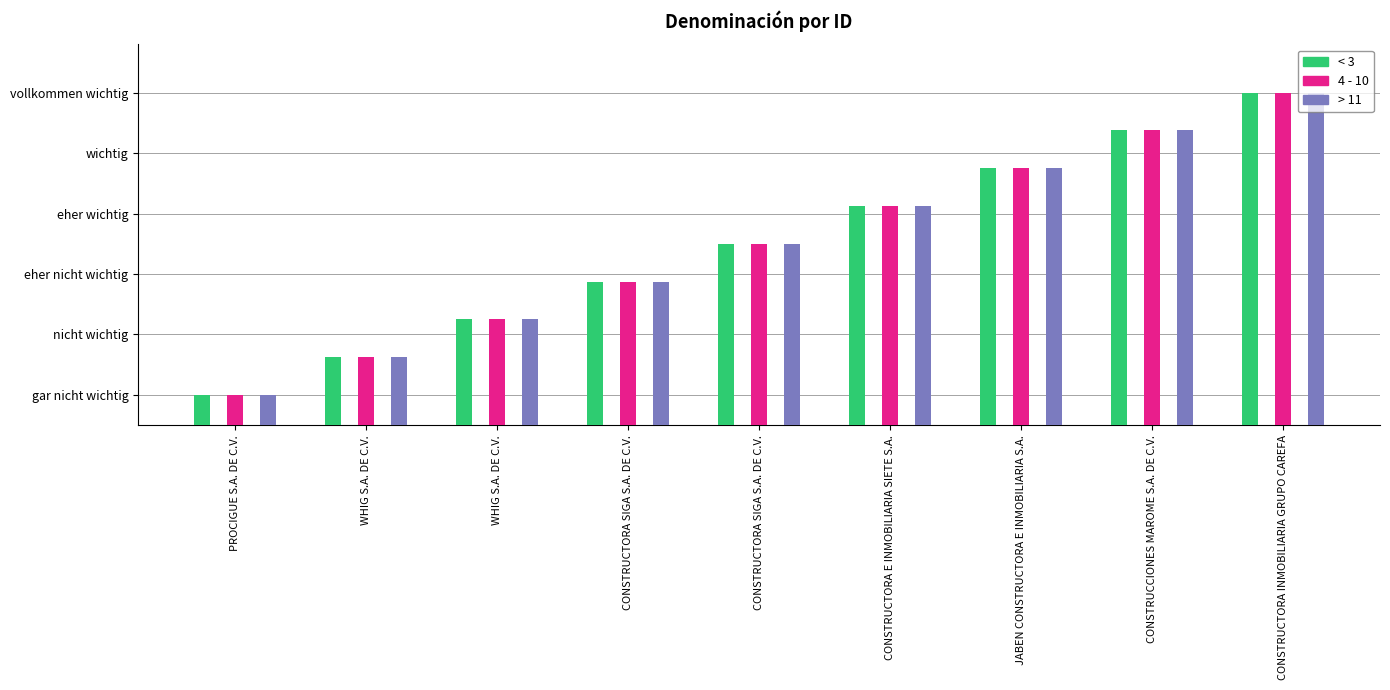

Is it true that 4 - 10 equals 4.1 at CONSTRUCTORA E INMOBILIARIA SIETE S.A.?

True